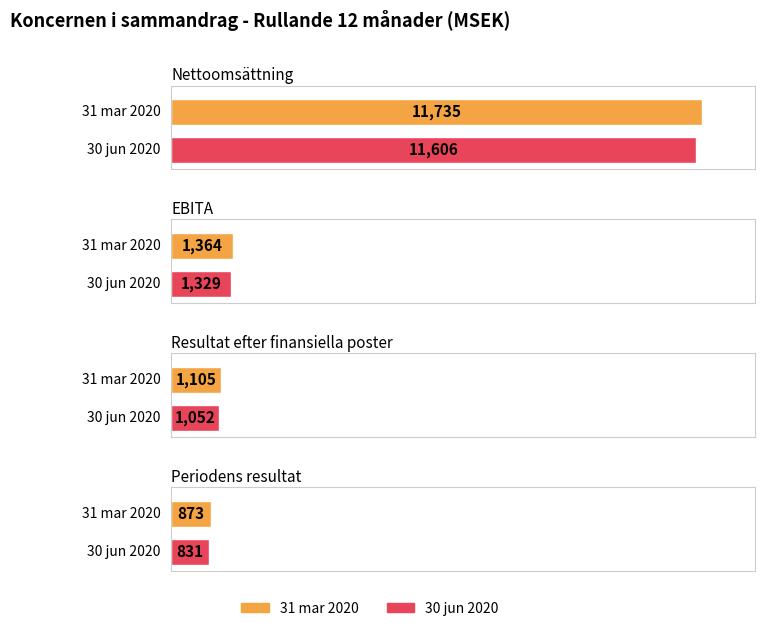

What position from the right is 30 jun 2020?

1